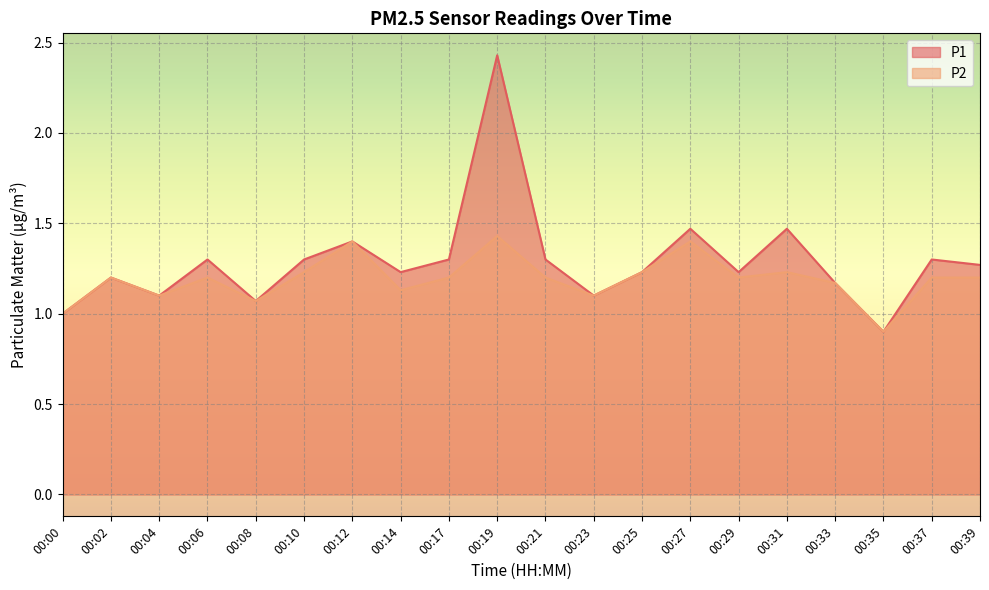

How many data points in P1 are less than 1?

1